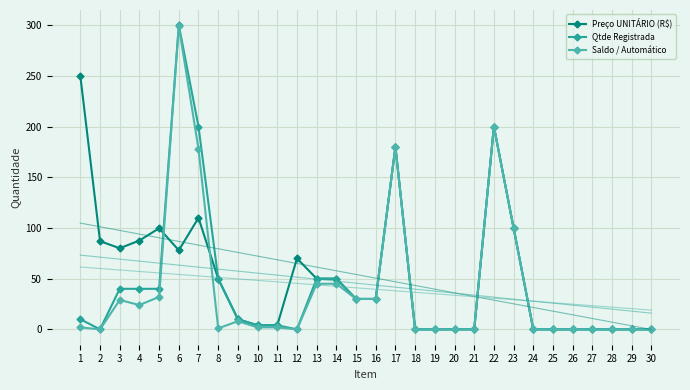

What are all the series names shown in the legend?

Preço UNITÁRIO (R$), Qtde Registrada, Saldo / Automático